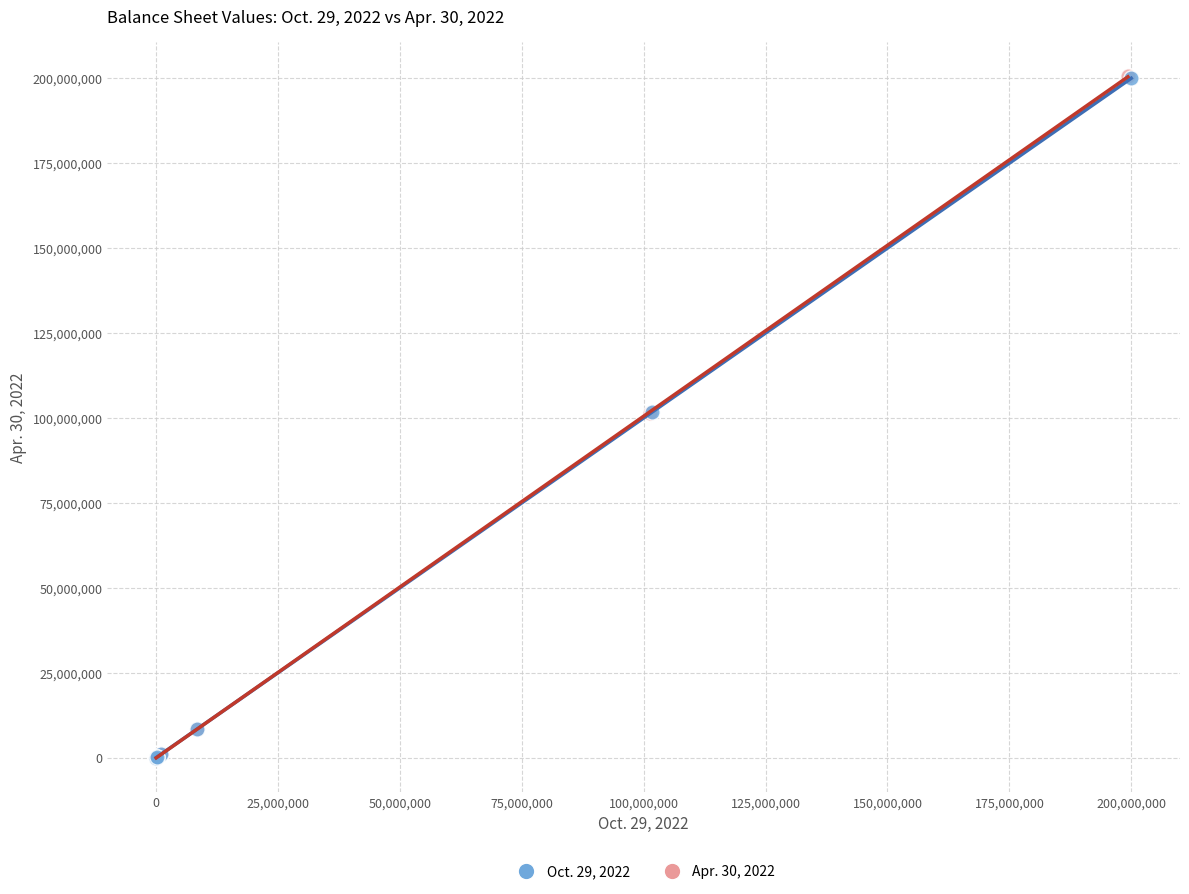

Which series has the widest spread of Y values?

Apr. 30, 2022